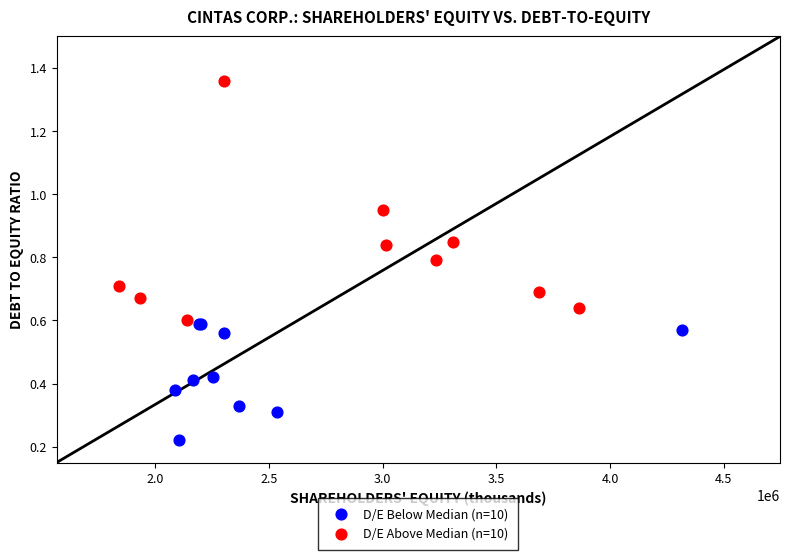

Which series reaches the minimum Y coordinate?

D/E Below Median (n=10)